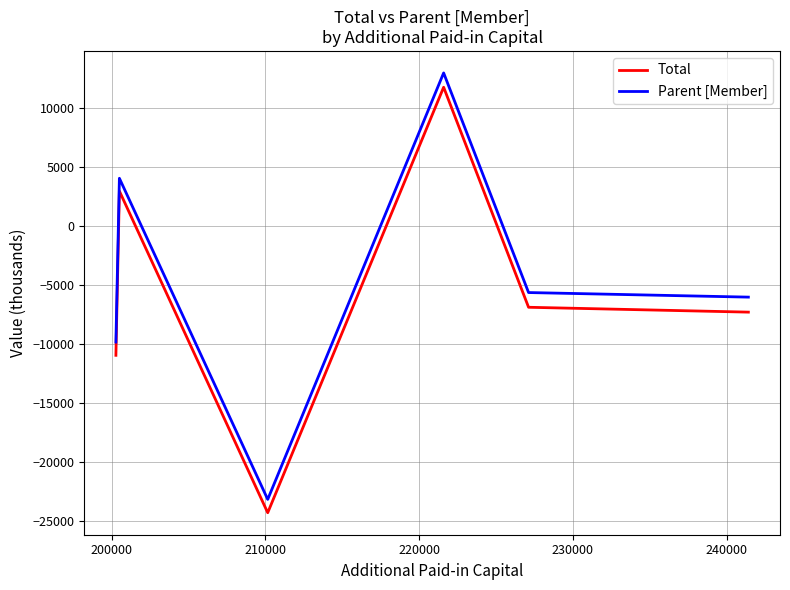

Reading left to right, extract all data points from this chart.

Total: -10959	2940	-24281	11727	-6894	-7305
Parent [Member]: -9838	4021	-23152	12938	-5648	-6035